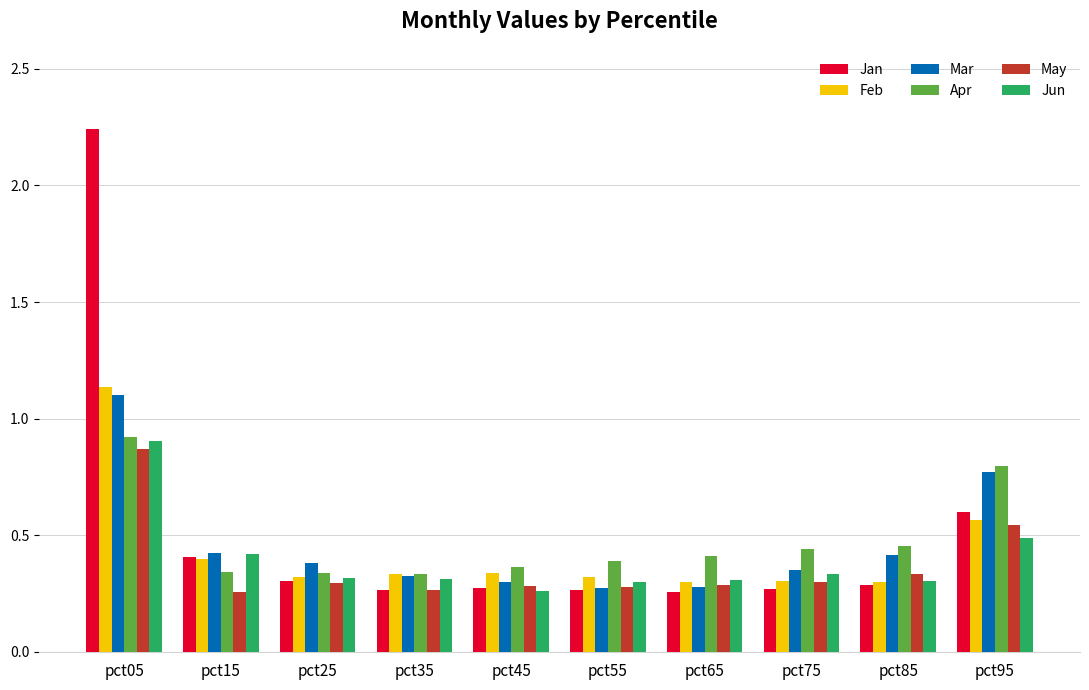

The May series shows 0.3 at pct15. True or false?

True